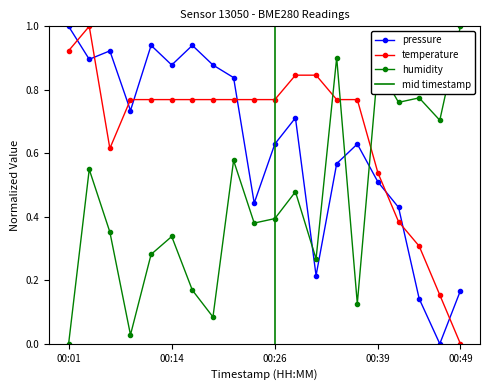

True or false: pressure has more than 1 interior local peaks.

True